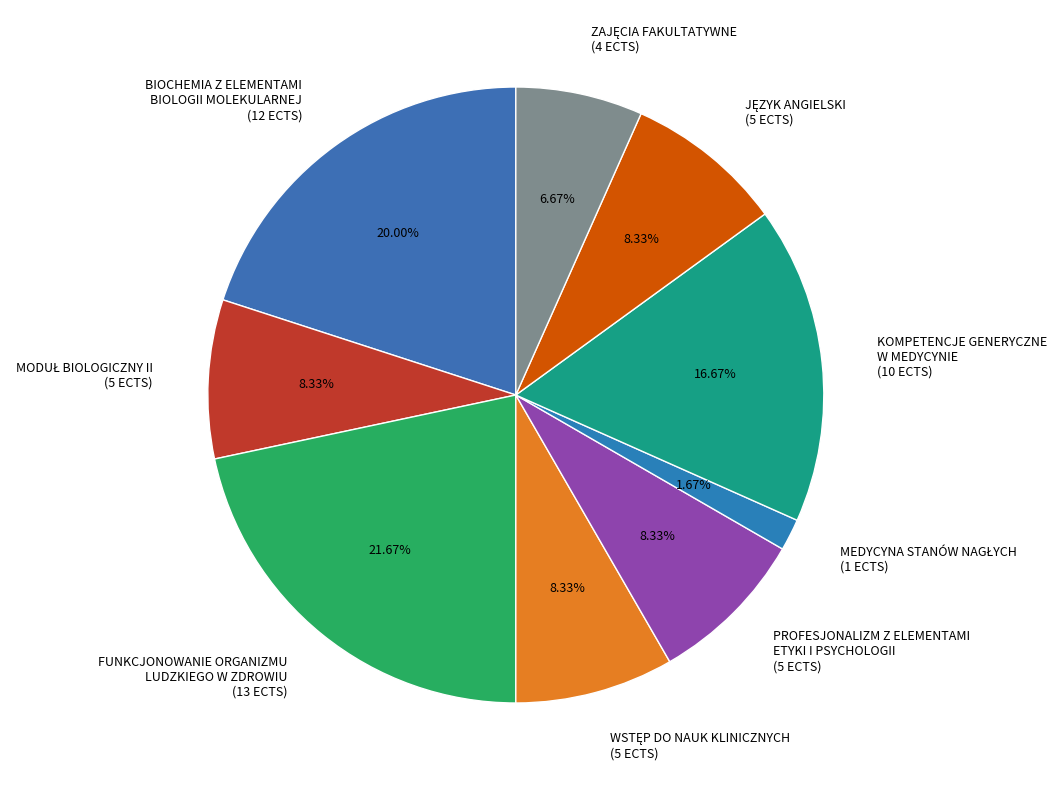

How many slices are in this pie chart?

9